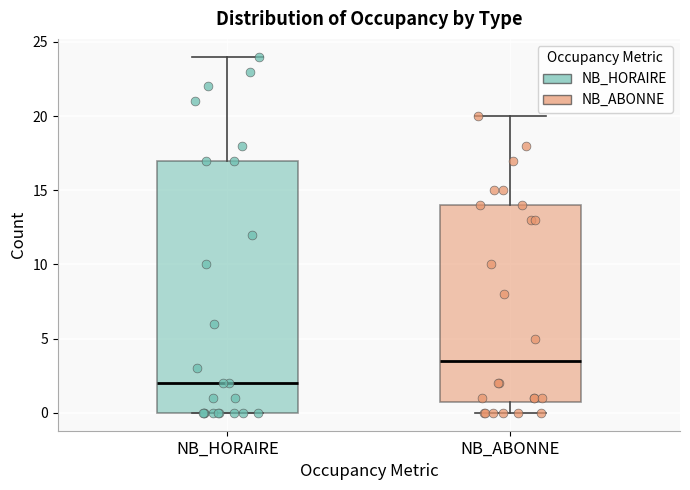

Comparing the boxes themselves (not the whiskers), which one is the tallest?

NB_HORAIRE